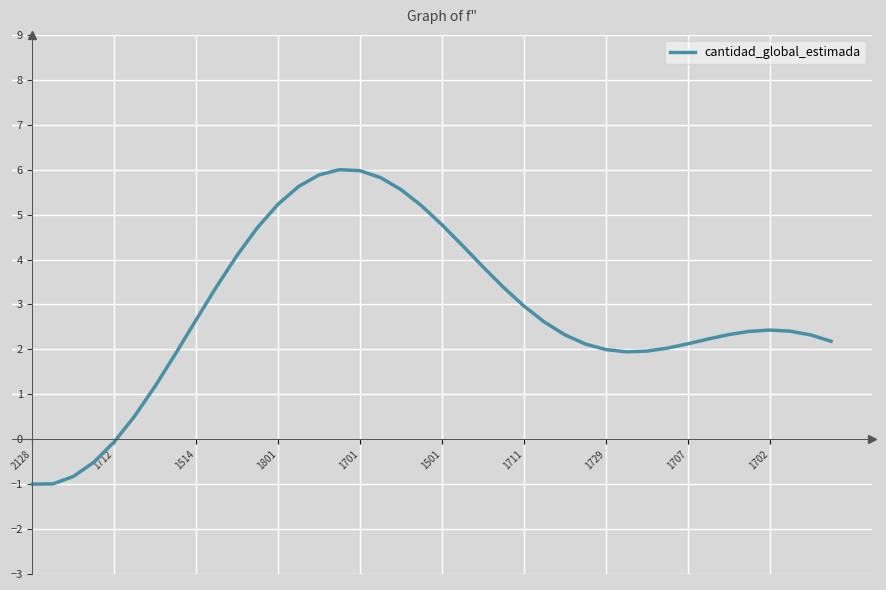

What is the difference between the maximum and minimum values?

7.0